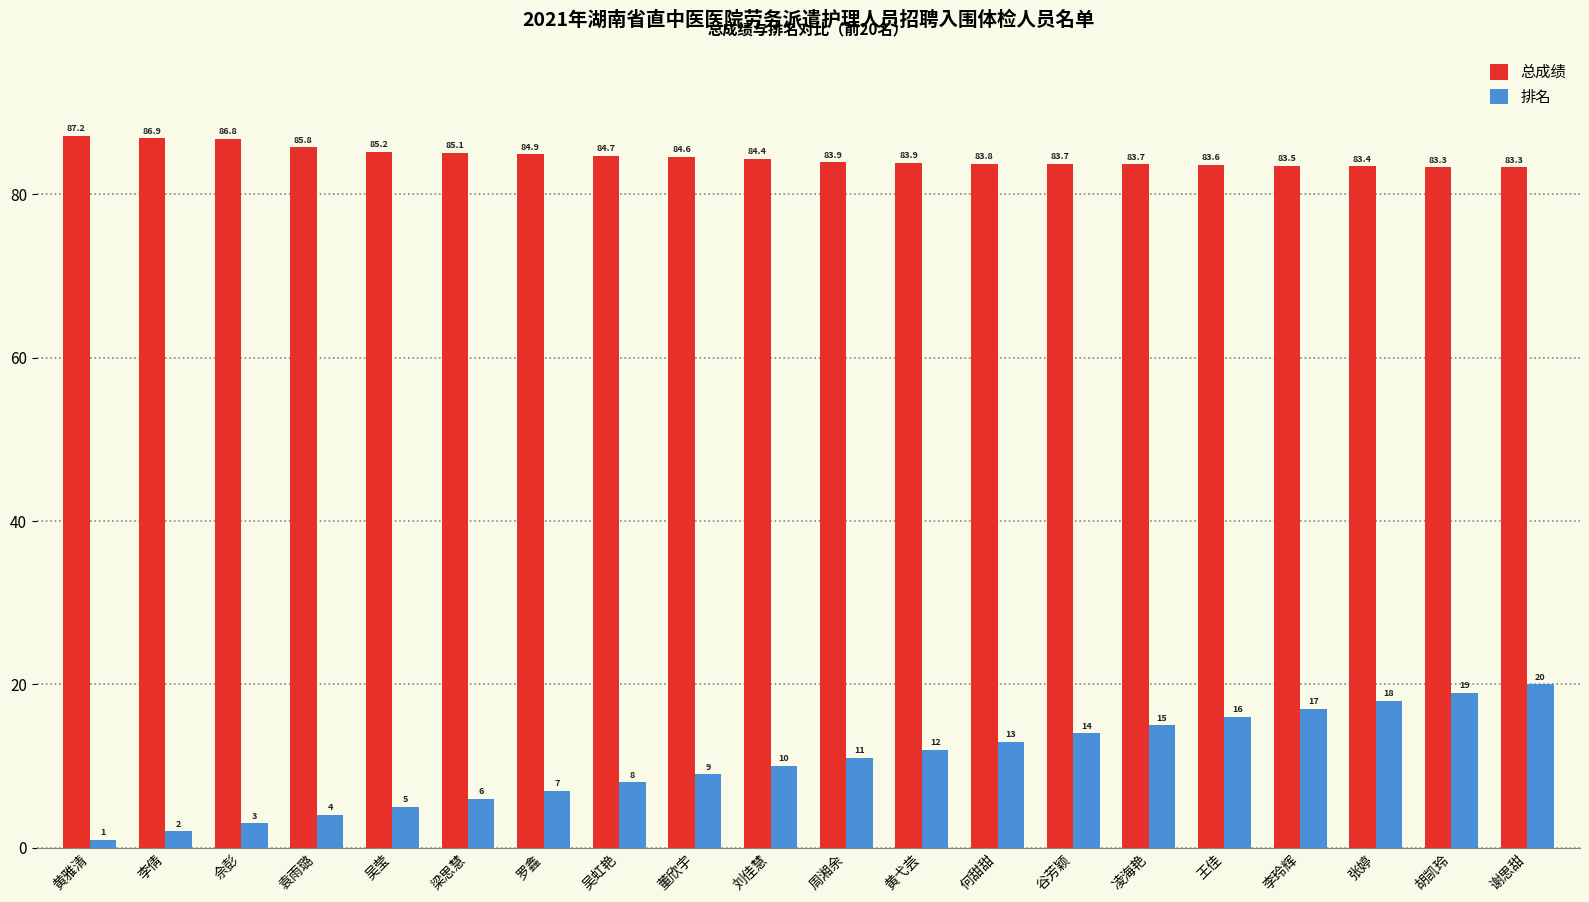

Which series has the widest spread of values?

排名